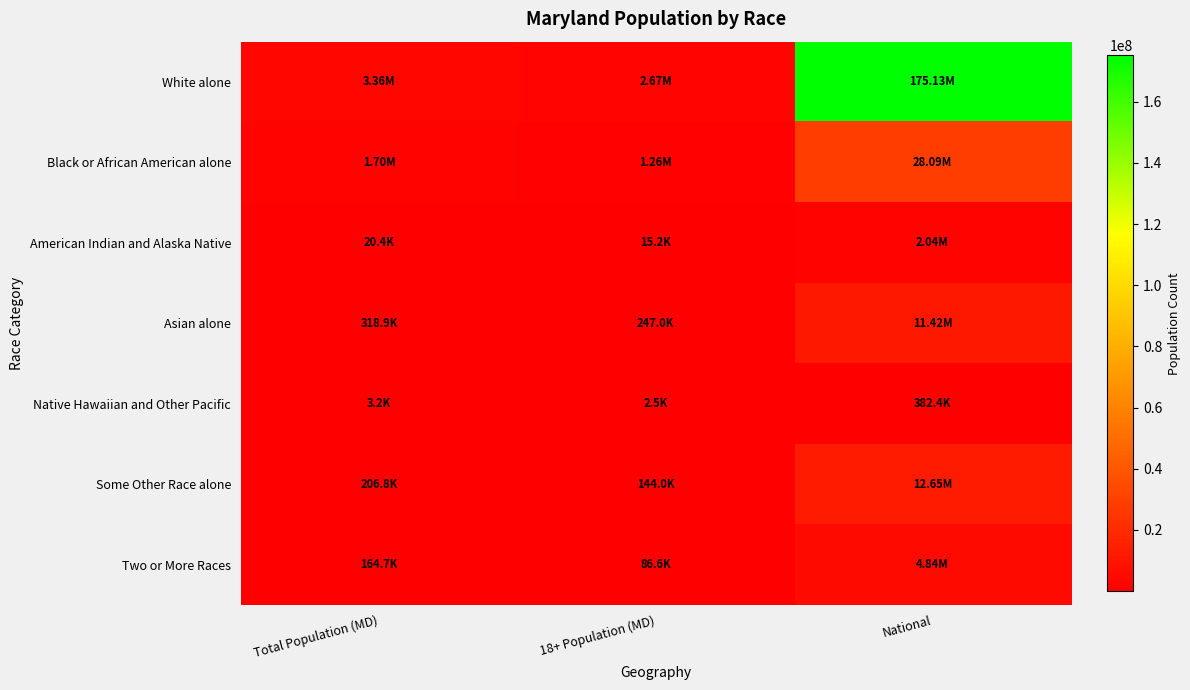

At 18+ Population (MD), list the series in order from smallest to largest.

Native Hawaiian and Other Pacific, American Indian and Alaska Native, Two or More Races, Some Other Race alone, Asian alone, Black or African American alone, White alone